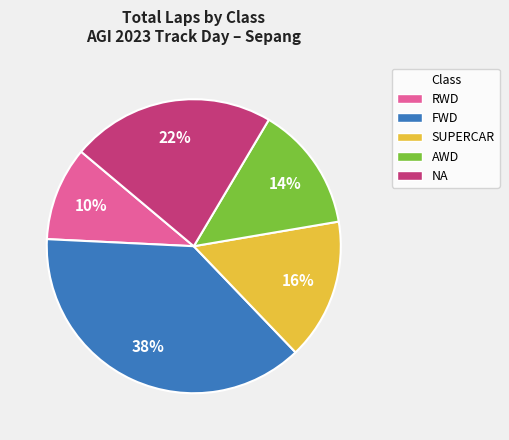

The NA slice represents 22% of the pie. True or false?

True